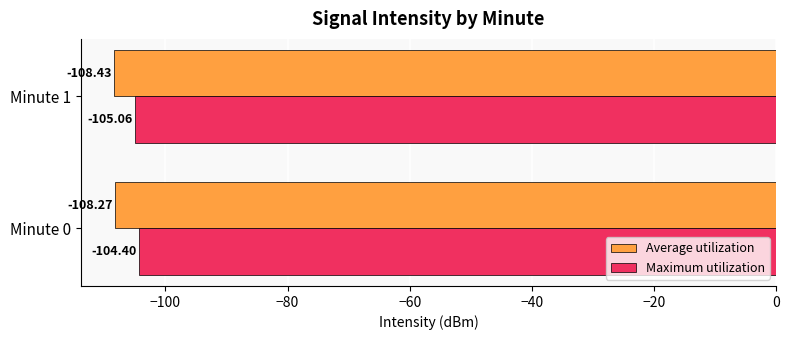

What is the smallest value displayed?

-108.4